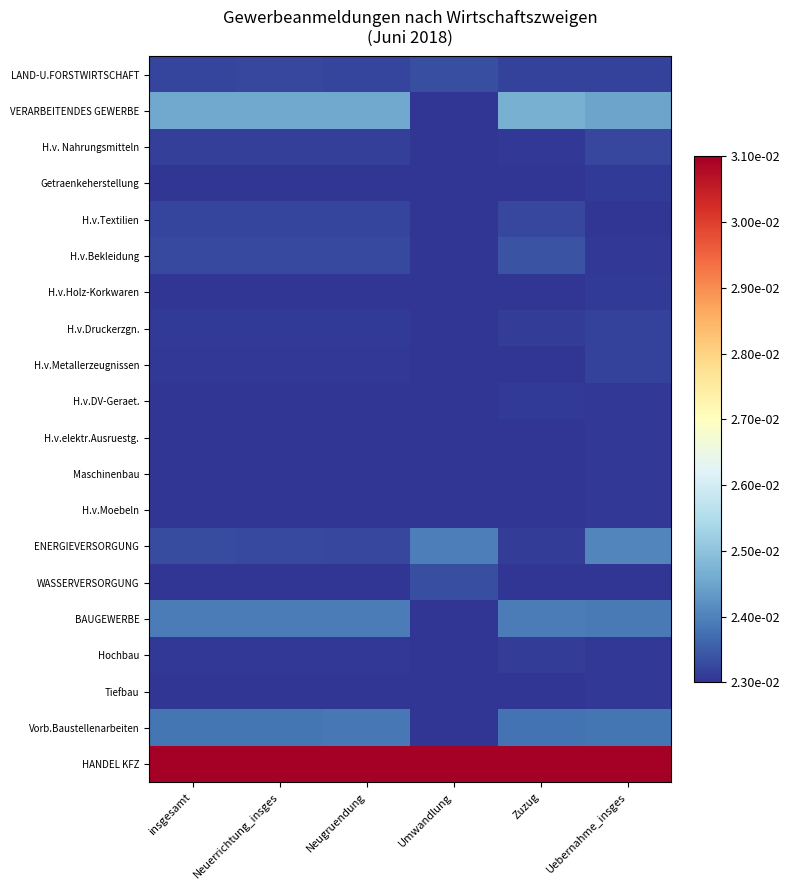

Reading left to right, extract all data points from this chart.

LAND-U.FORSTWIRTSCHAFT: insgesamt=0.0	Neuerrichtung_insges=0.0	Neugruendung=0.0	Umwandlung=0.0	Zuzug=0.0	Uebernahme_insges=0.0
VERARBEITENDES GEWERBE: insgesamt=0.2	Neuerrichtung_insges=0.2	Neugruendung=0.2	Umwandlung=0.0	Zuzug=0.2	Uebernahme_insges=0.2
H.v. Nahrungsmitteln: insgesamt=0.0	Neuerrichtung_insges=0.0	Neugruendung=0.0	Umwandlung=0.0	Zuzug=0.0	Uebernahme_insges=0.0
Getraenkeherstellung: insgesamt=0.0	Neuerrichtung_insges=0.0	Neugruendung=0.0	Umwandlung=0.0	Zuzug=0.0	Uebernahme_insges=0.0
H.v.Textilien: insgesamt=0.0	Neuerrichtung_insges=0.0	Neugruendung=0.0	Umwandlung=0.0	Zuzug=0.0	Uebernahme_insges=0.0
H.v.Bekleidung: insgesamt=0.0	Neuerrichtung_insges=0.0	Neugruendung=0.0	Umwandlung=0.0	Zuzug=0.0	Uebernahme_insges=0.0
H.v.Holz-Korkwaren: insgesamt=0.0	Neuerrichtung_insges=0.0	Neugruendung=0.0	Umwandlung=0.0	Zuzug=0.0	Uebernahme_insges=0.0
H.v.Druckerzgn.: insgesamt=0.0	Neuerrichtung_insges=0.0	Neugruendung=0.0	Umwandlung=0.0	Zuzug=0.0	Uebernahme_insges=0.0
H.v.Metallerzeugnissen: insgesamt=0.0	Neuerrichtung_insges=0.0	Neugruendung=0.0	Umwandlung=0.0	Zuzug=0.0	Uebernahme_insges=0.0
H.v.DV-Geraet.: insgesamt=0.0	Neuerrichtung_insges=0.0	Neugruendung=0.0	Umwandlung=0.0	Zuzug=0.0	Uebernahme_insges=0.0
H.v.elektr.Ausruestg.: insgesamt=0.0	Neuerrichtung_insges=0.0	Neugruendung=0.0	Umwandlung=0.0	Zuzug=0.0	Uebernahme_insges=0.0
Maschinenbau: insgesamt=0.0	Neuerrichtung_insges=0.0	Neugruendung=0.0	Umwandlung=0.0	Zuzug=0.0	Uebernahme_insges=0.0
H.v.Moebeln: insgesamt=0.0	Neuerrichtung_insges=0.0	Neugruendung=0.0	Umwandlung=0.0	Zuzug=0.0	Uebernahme_insges=0.0
ENERGIEVERSORGUNG: insgesamt=0.0	Neuerrichtung_insges=0.0	Neugruendung=0.0	Umwandlung=0.1	Zuzug=0.0	Uebernahme_insges=0.1
WASSERVERSORGUNG: insgesamt=0.0	Neuerrichtung_insges=0.0	Neugruendung=0.0	Umwandlung=0.0	Zuzug=0.0	Uebernahme_insges=0.0
BAUGEWERBE: insgesamt=0.1	Neuerrichtung_insges=0.1	Neugruendung=0.1	Umwandlung=0.0	Zuzug=0.1	Uebernahme_insges=0.1
Hochbau: insgesamt=0.0	Neuerrichtung_insges=0.0	Neugruendung=0.0	Umwandlung=0.0	Zuzug=0.0	Uebernahme_insges=0.0
Tiefbau: insgesamt=0.0	Neuerrichtung_insges=0.0	Neugruendung=0.0	Umwandlung=0.0	Zuzug=0.0	Uebernahme_insges=0.0
Vorb.Baustellenarbeiten: insgesamt=0.1	Neuerrichtung_insges=0.1	Neugruendung=0.1	Umwandlung=0.0	Zuzug=0.1	Uebernahme_insges=0.1
HANDEL KFZ: insgesamt=1.0	Neuerrichtung_insges=1.0	Neugruendung=1.0	Umwandlung=1.0	Zuzug=1.0	Uebernahme_insges=1.0